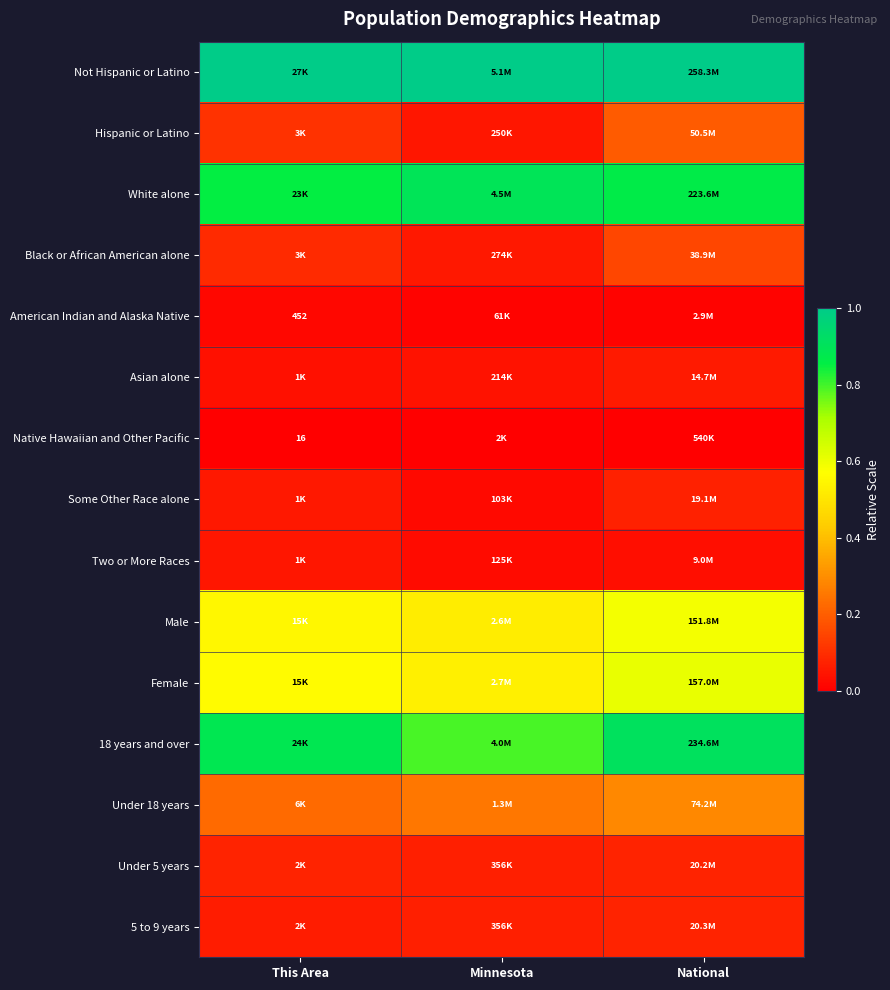

Which series has the largest range (max minus min)?

Hispanic or Latino